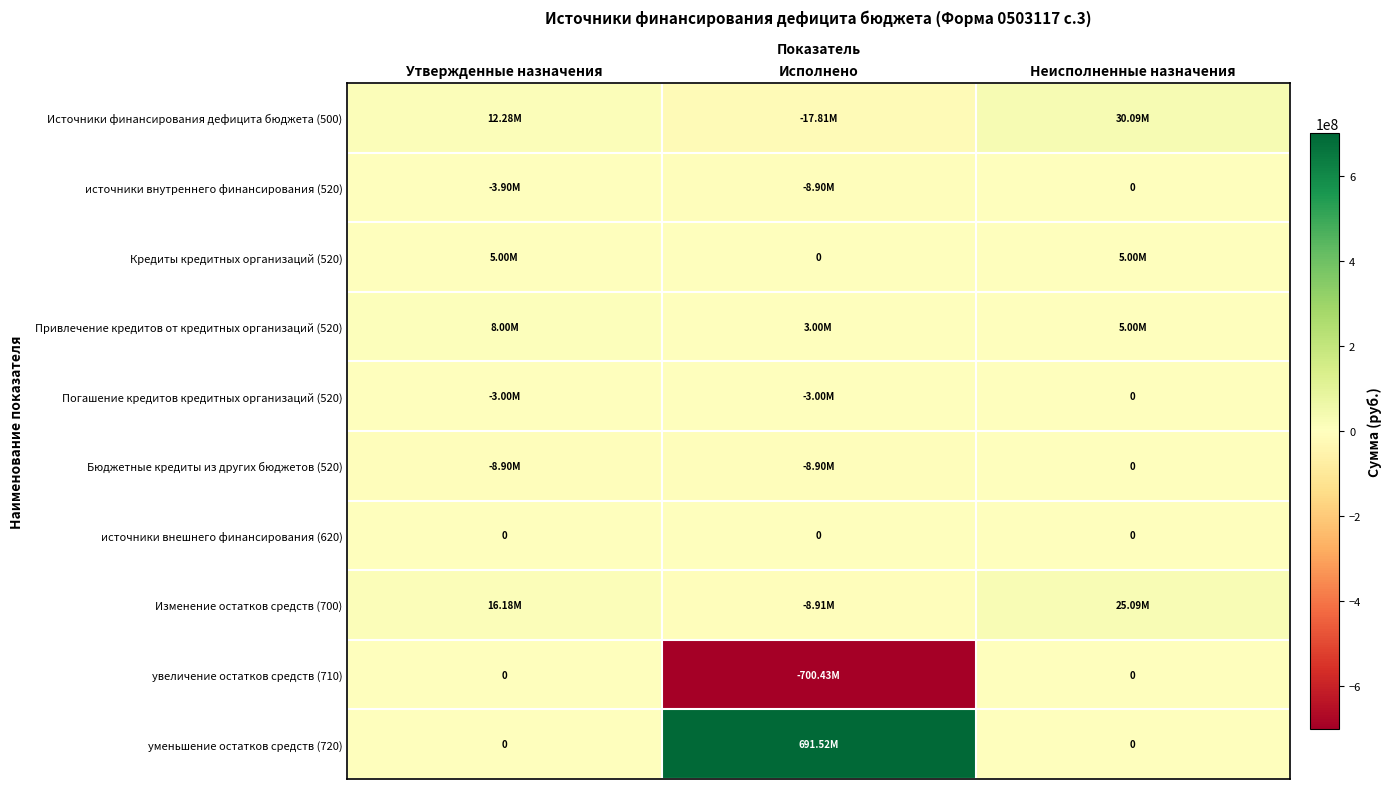

Which series has the largest range (max minus min)?

увеличение остатков средств (710)